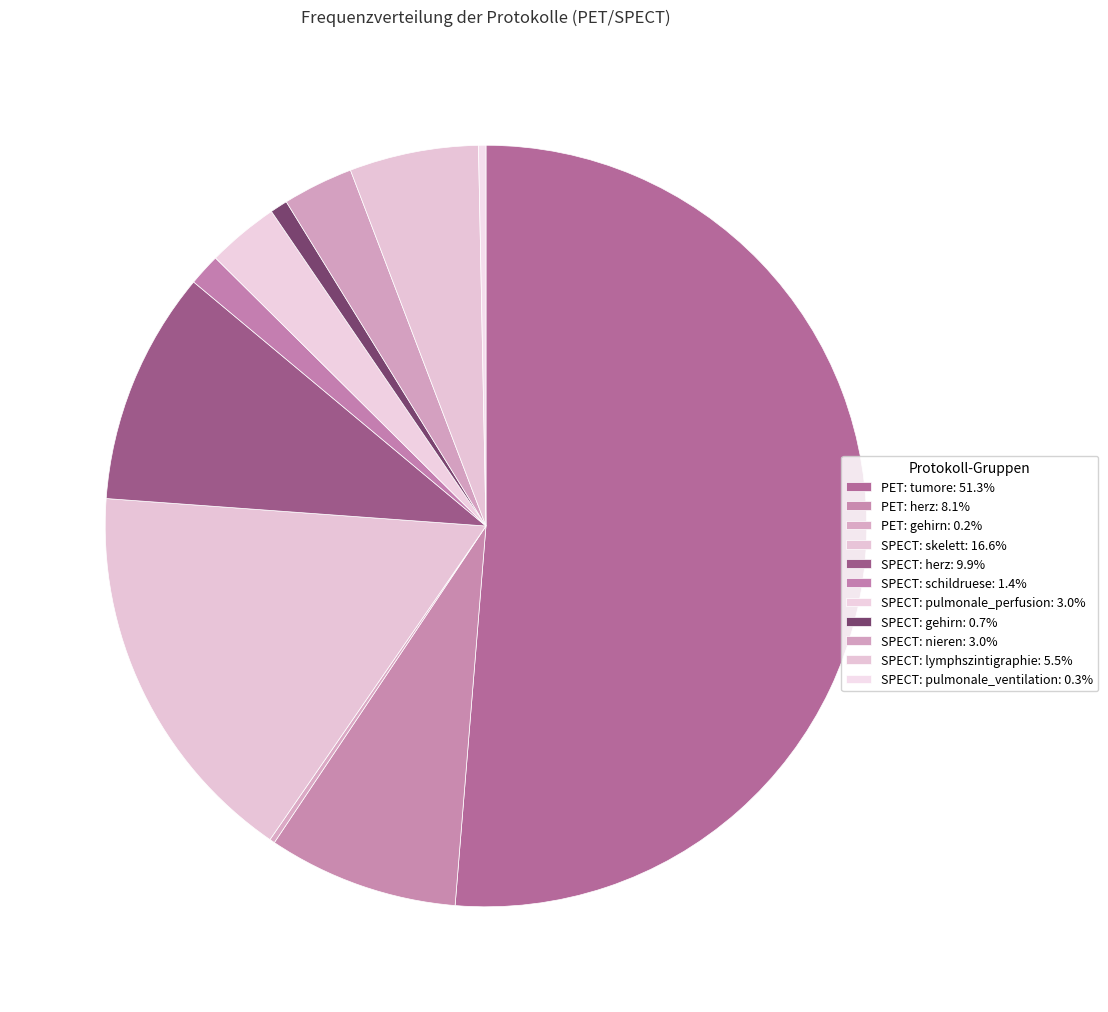

To the nearest percent, what is the combined percentage of SPECT: gehirn and SPECT: pulmonale_perfusion?

4%